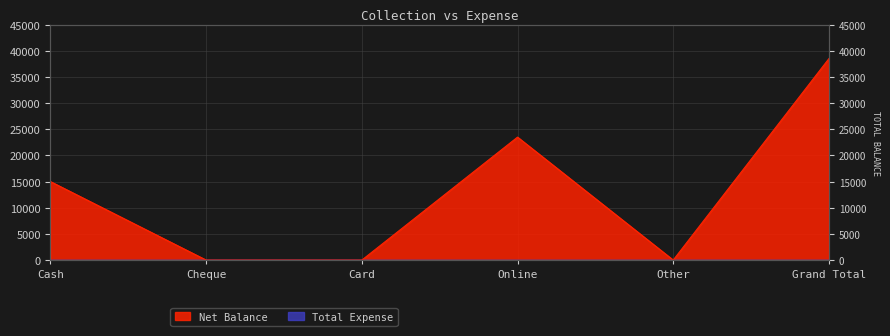

How many data points are above 15000?

2